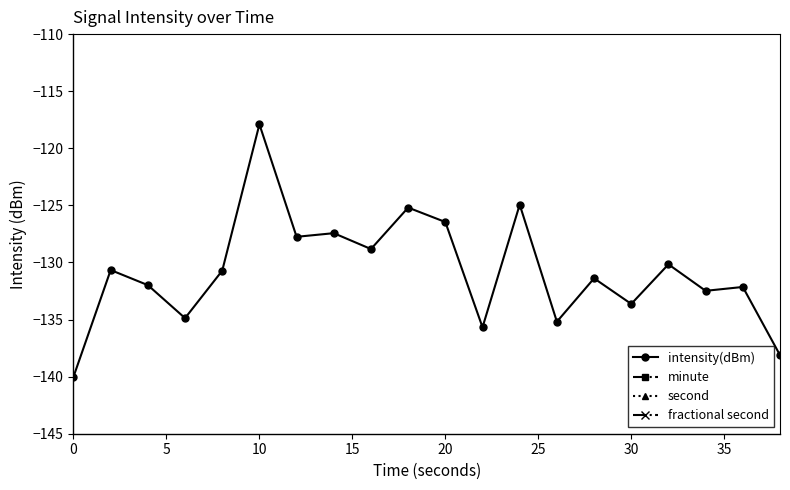

True or false: fractional second and intensity(dBm) intersect in this chart.

False